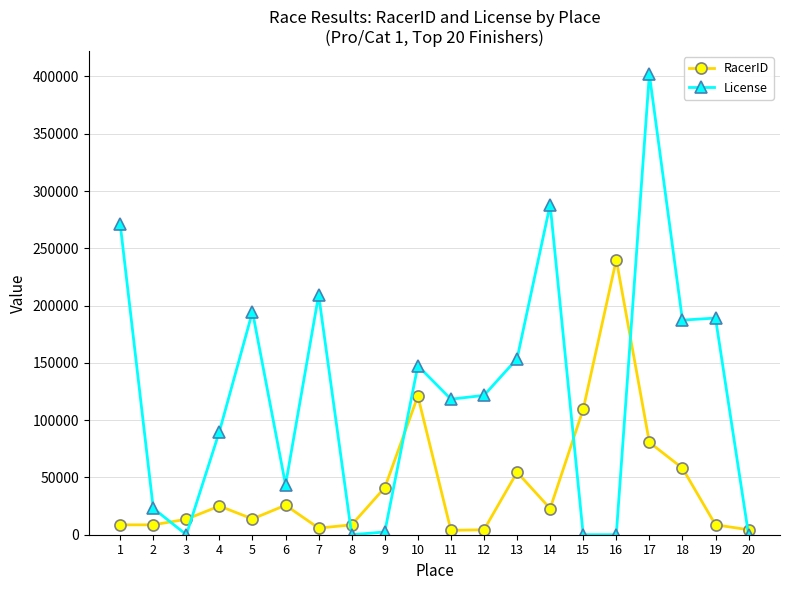

How many values in the RacerID series are below 22857?

10